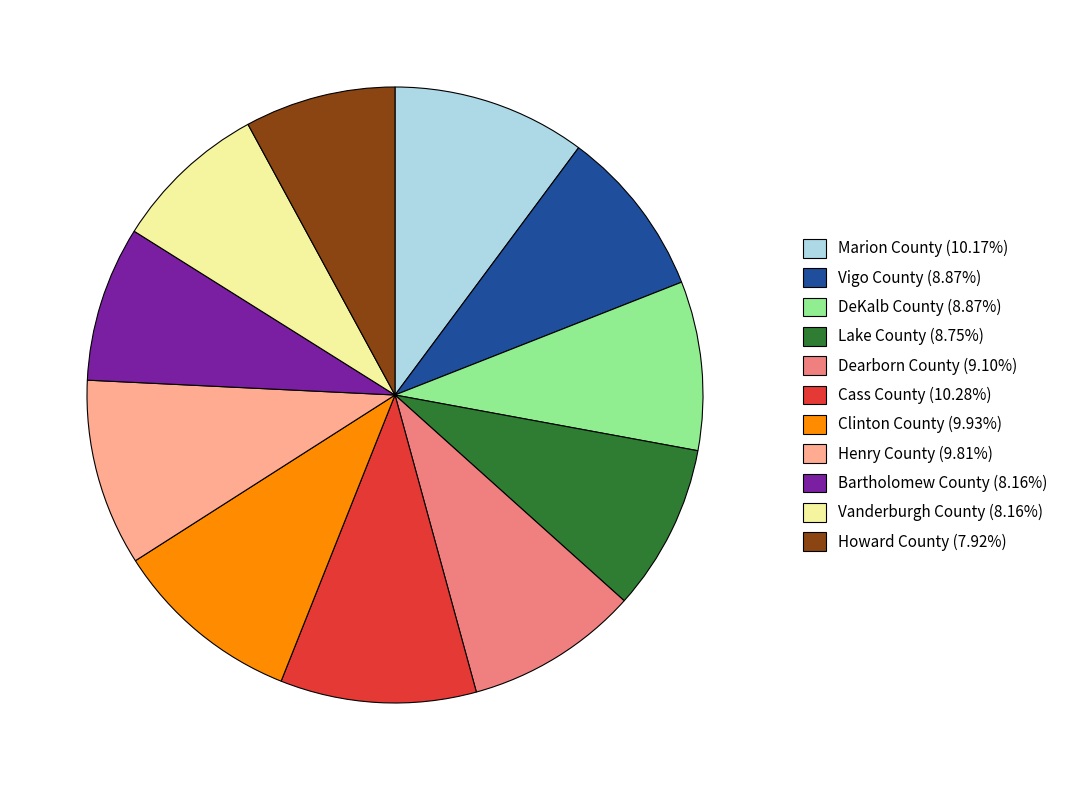

Do Cass County and Marion County together represent more than half of the pie?

No